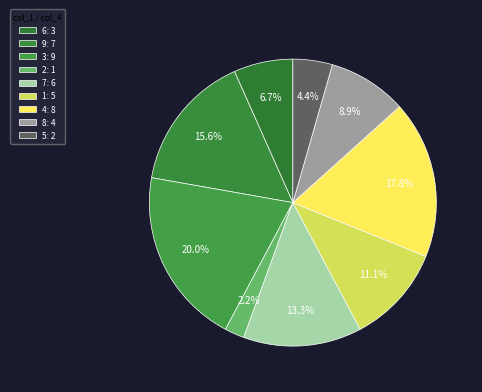

How many segments does this pie chart have?

9